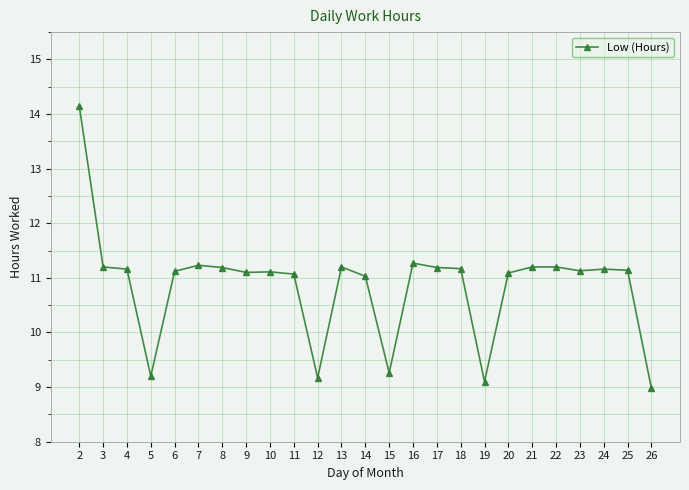

Does the chart have visible grid lines?

Yes